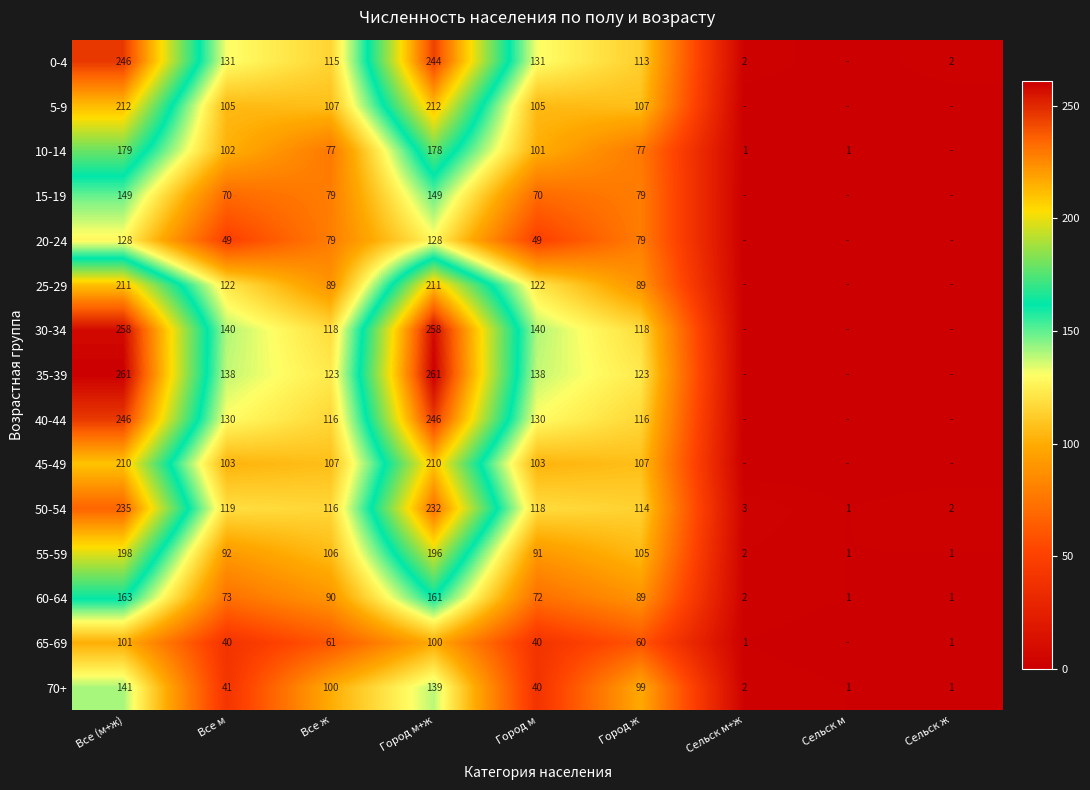

Rank the series at Все м from highest to lowest value.

30-34, 35-39, 0-4, 40-44, 25-29, 50-54, 5-9, 45-49, 10-14, 55-59, 60-64, 15-19, 20-24, 70+, 65-69